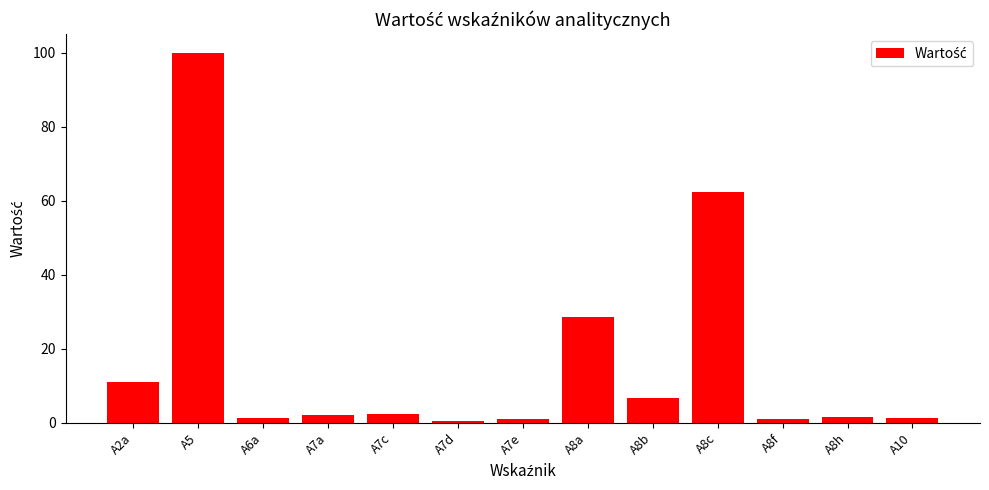

What is the difference between the values at A7a and A7c?

0.1